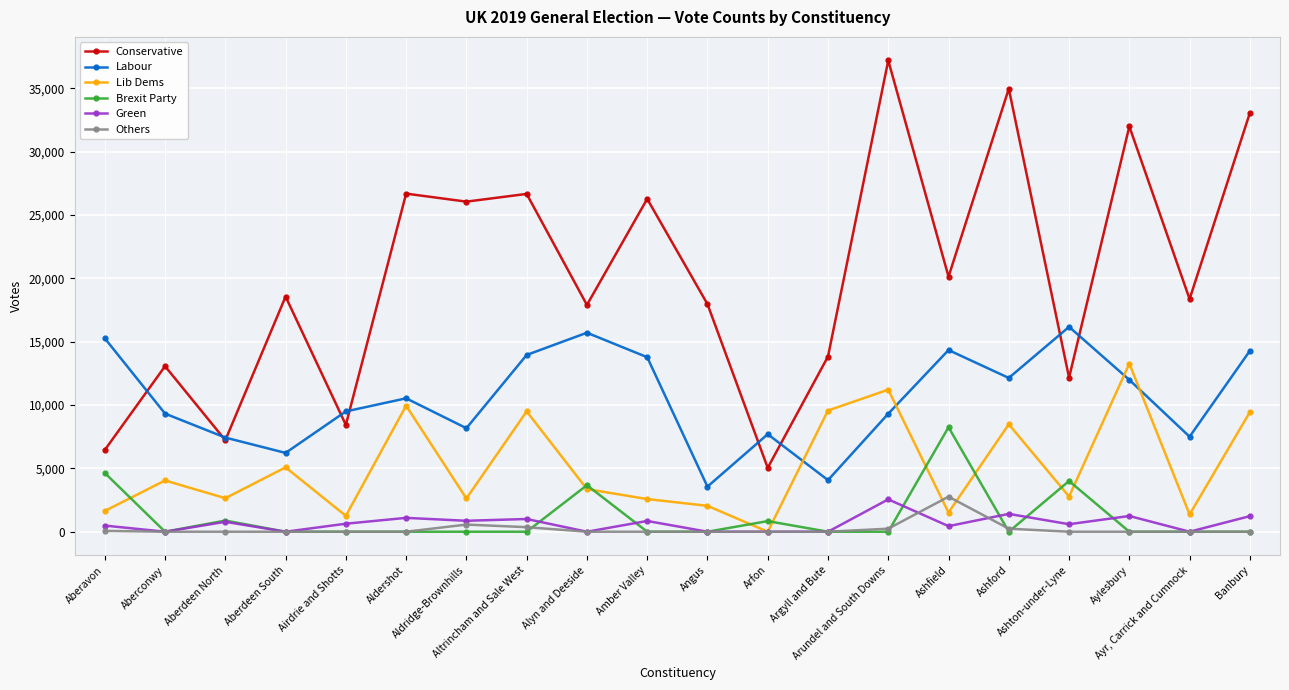

Which series has the widest spread of values?

Conservative